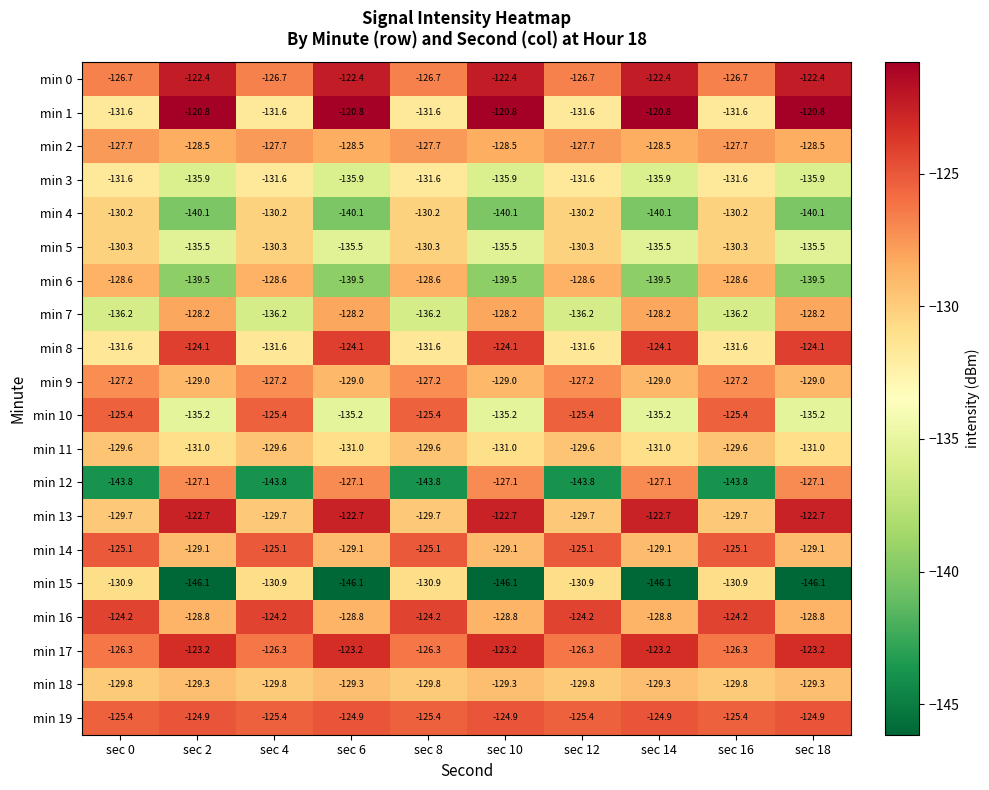

What is the minimum value shown in the chart?

-146.1